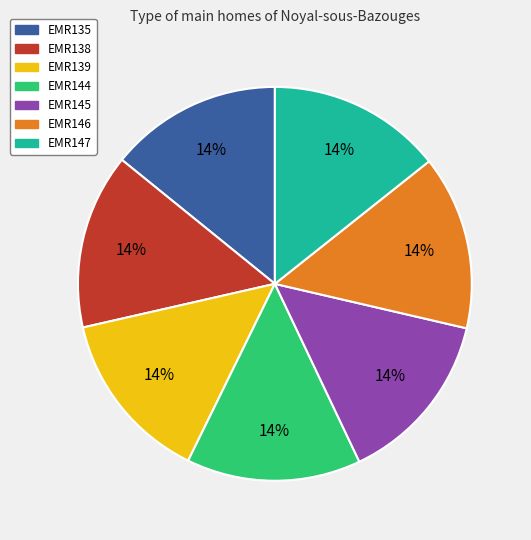

How many segments does this pie chart have?

7